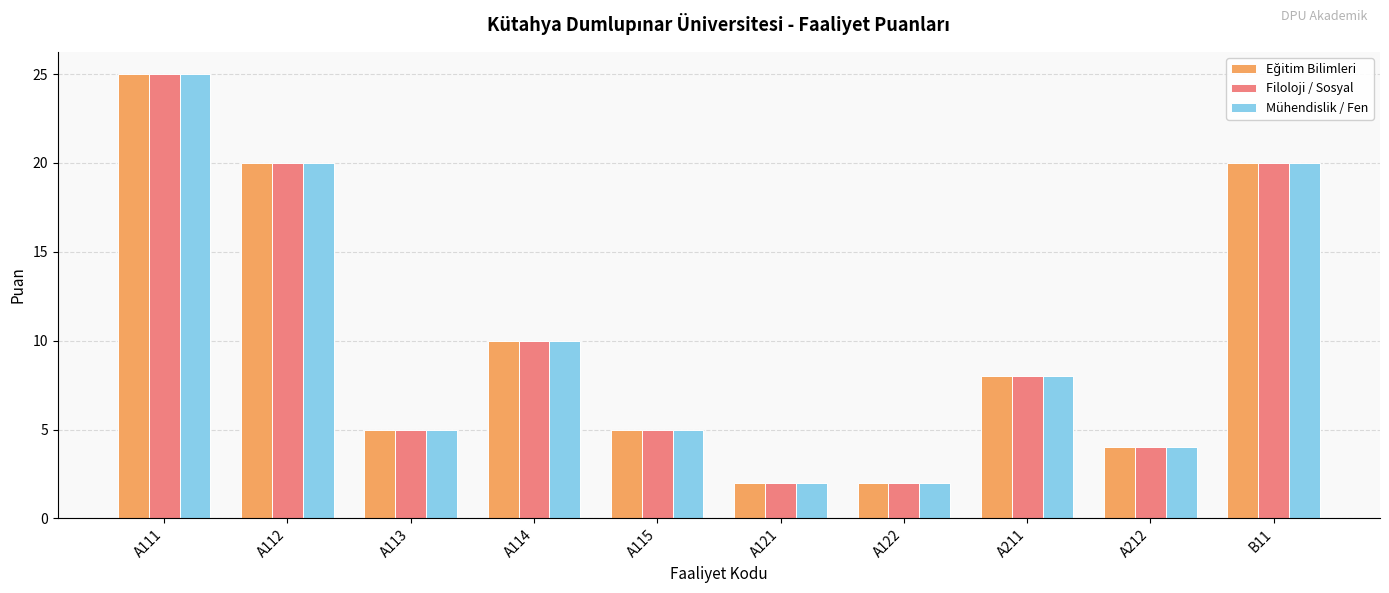

What is the maximum value for Mühendislik / Fen?

25